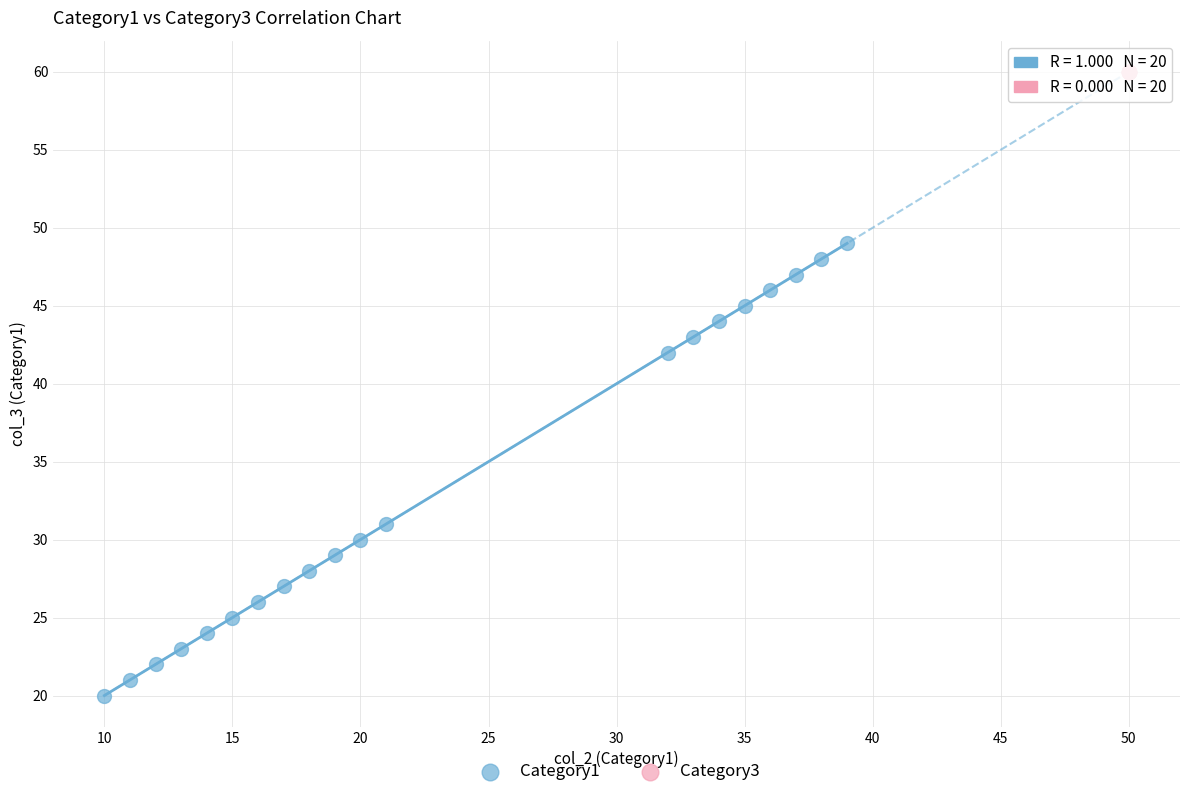

Which series contains the lowest Y value?

Category1